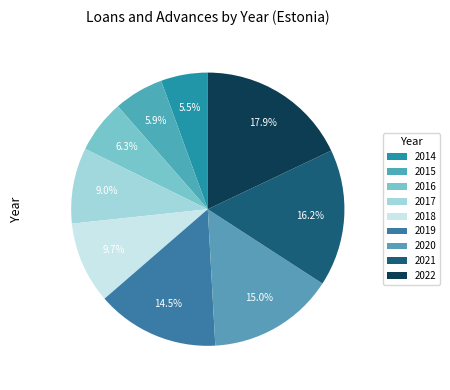

How many segments does this pie chart have?

9